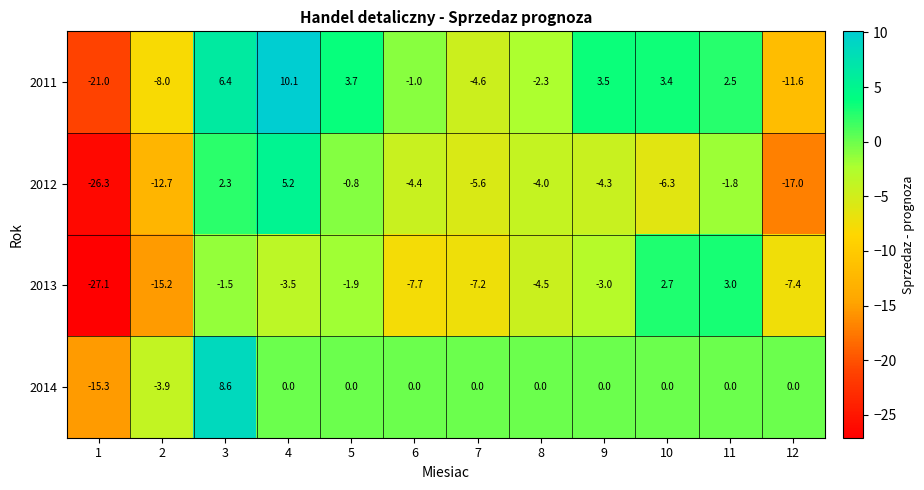

Where is 2011 nearest to the value -5?

7